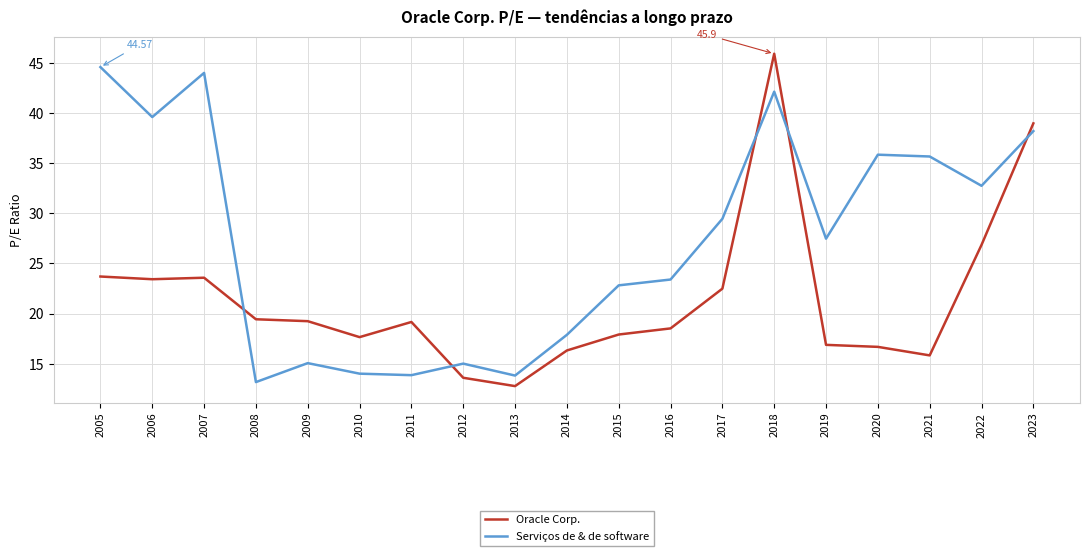

What is the difference between the highest and lowest values at 2015?

4.9